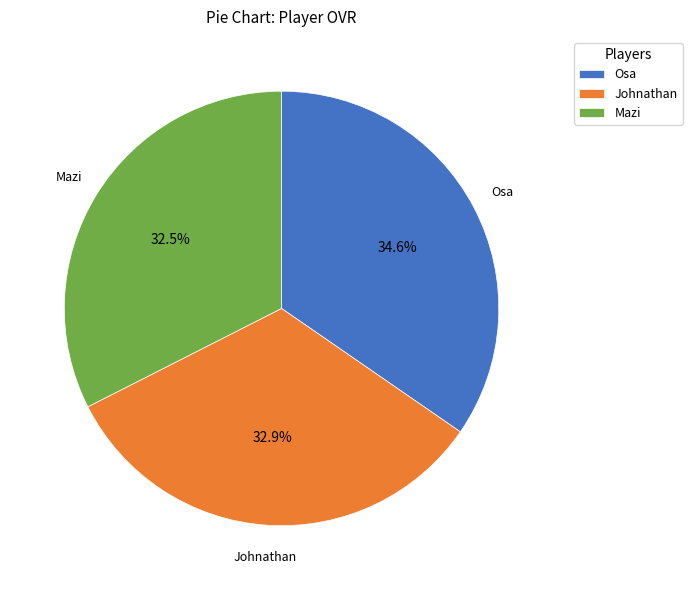

What is the total percentage of Johnathan and Mazi?

65.4%